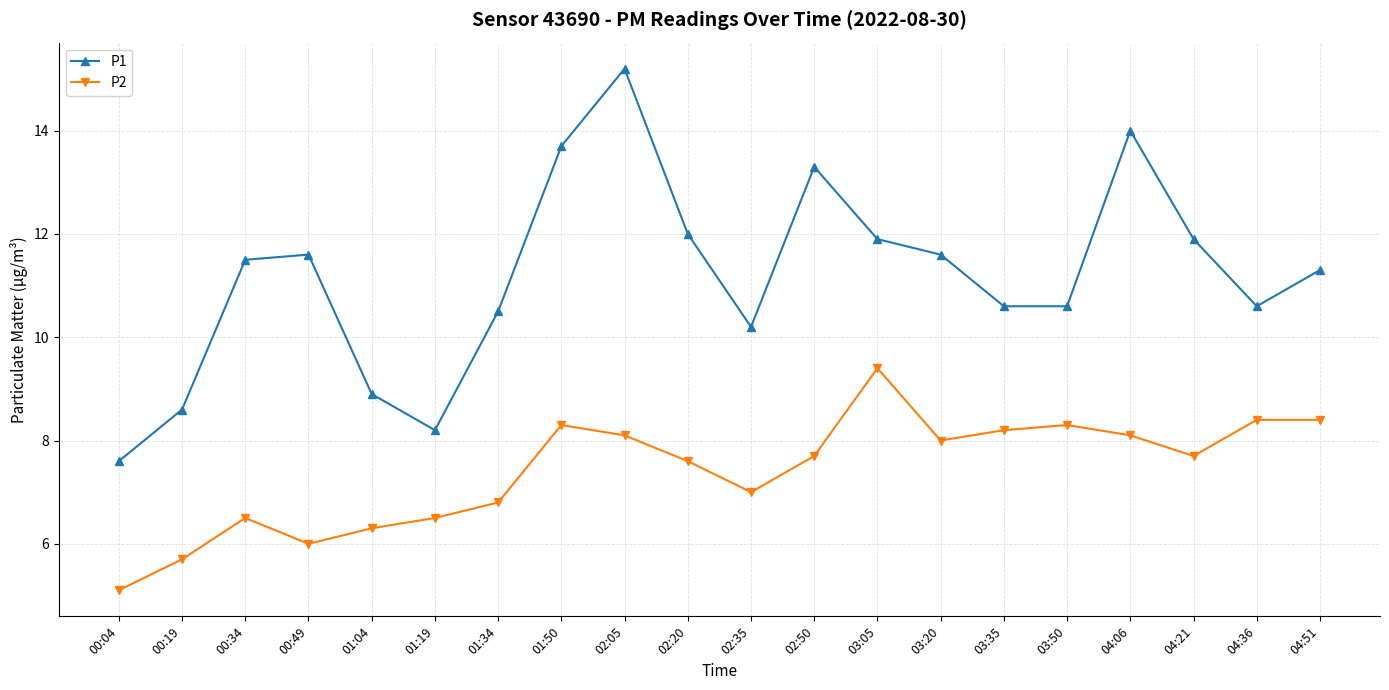

What is the label of the 12th point from the left?

02:50